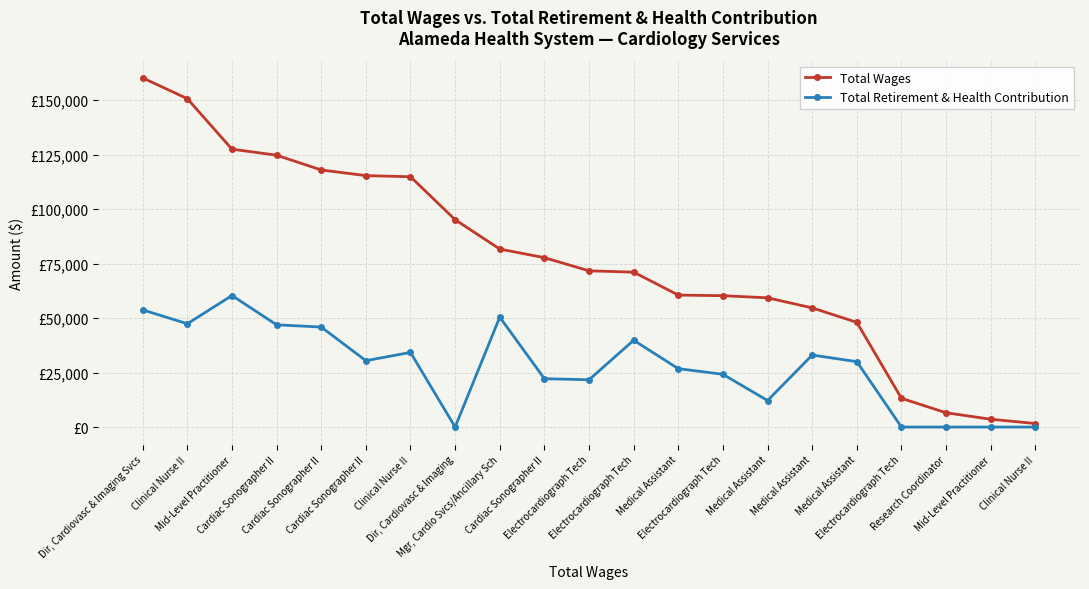

What are all the series names shown in the legend?

Total Wages, Total Retirement & Health Contribution